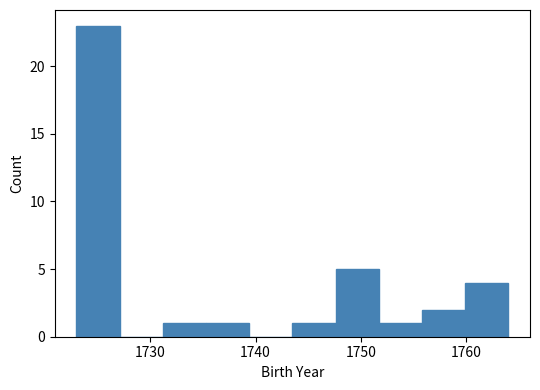

Reading left to right, list every bar in this chart as the range it spans on the x-axis followed by its height. Neither the bar edges nor the heights are printed on the chart, so give them approximately, as read against the axes.

1723.0 to 1727.1: 23
1727.1 to 1731.2: 0
1731.2 to 1735.3: 1
1735.3 to 1739.4: 1
1739.4 to 1743.5: 0
1743.5 to 1747.6: 1
1747.6 to 1751.7: 5
1751.7 to 1755.8: 1
1755.8 to 1759.9: 2
1759.9 to 1764.0: 4